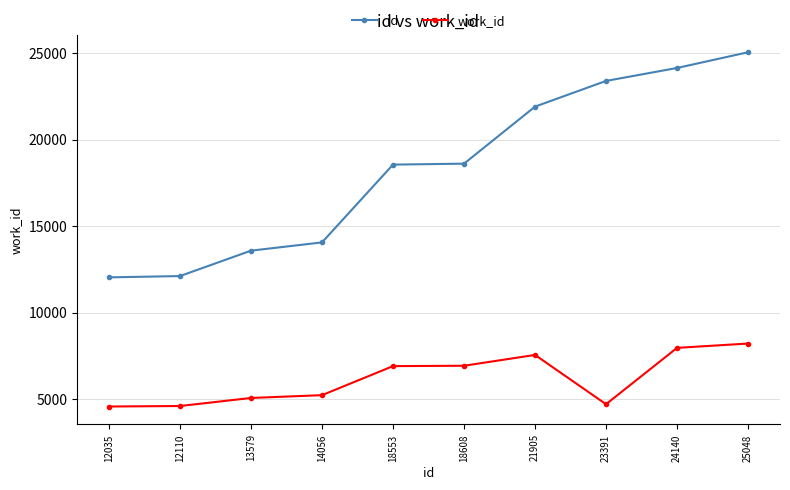

At how many categories does at least one series exceed 21786?

4